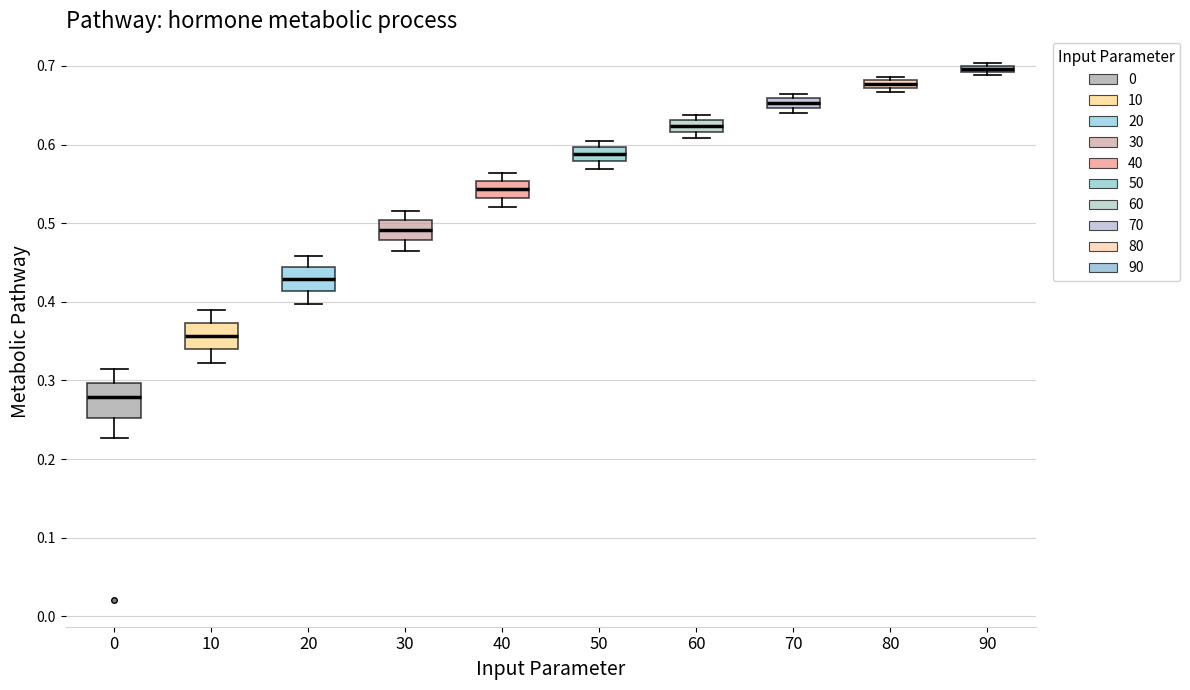

Which box's median line is the highest?

90